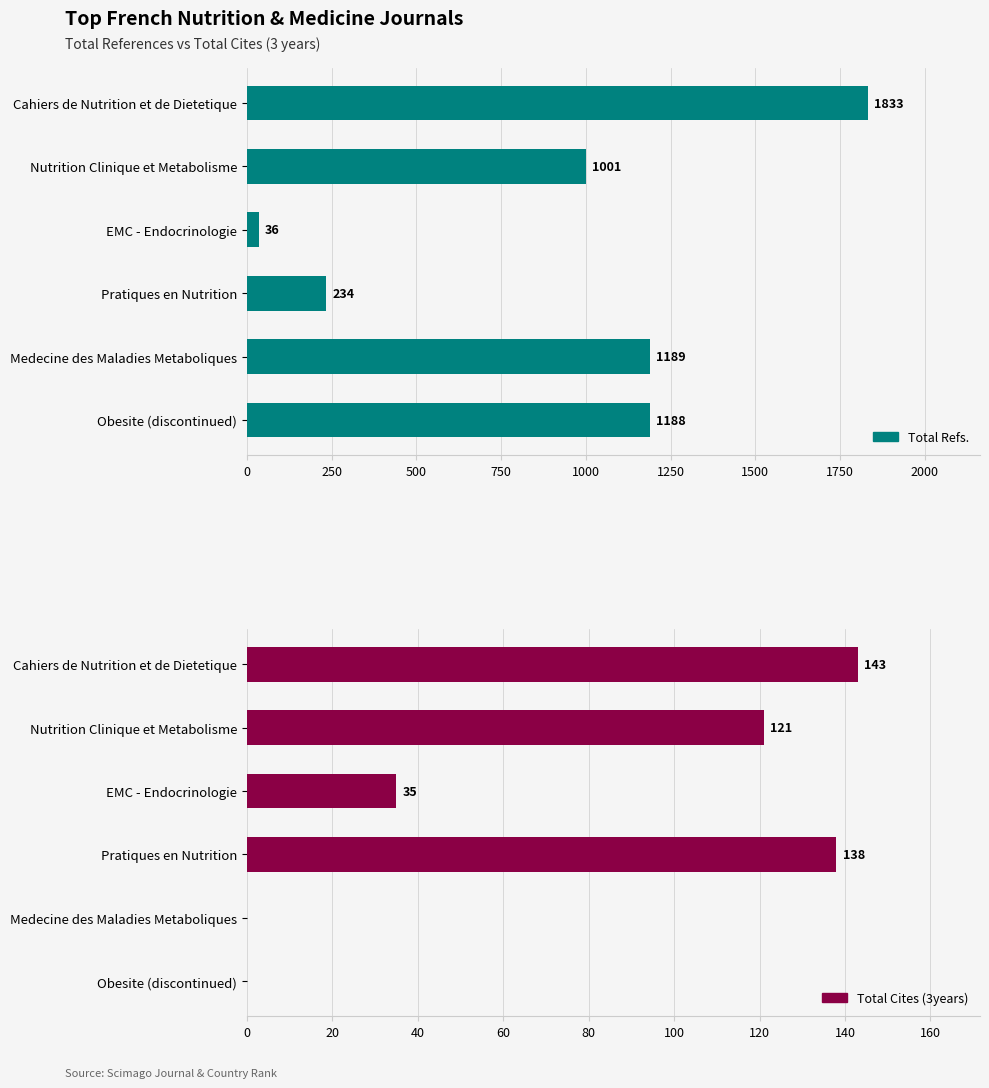

How many positive values does the Total Cites (3years) series have?

4